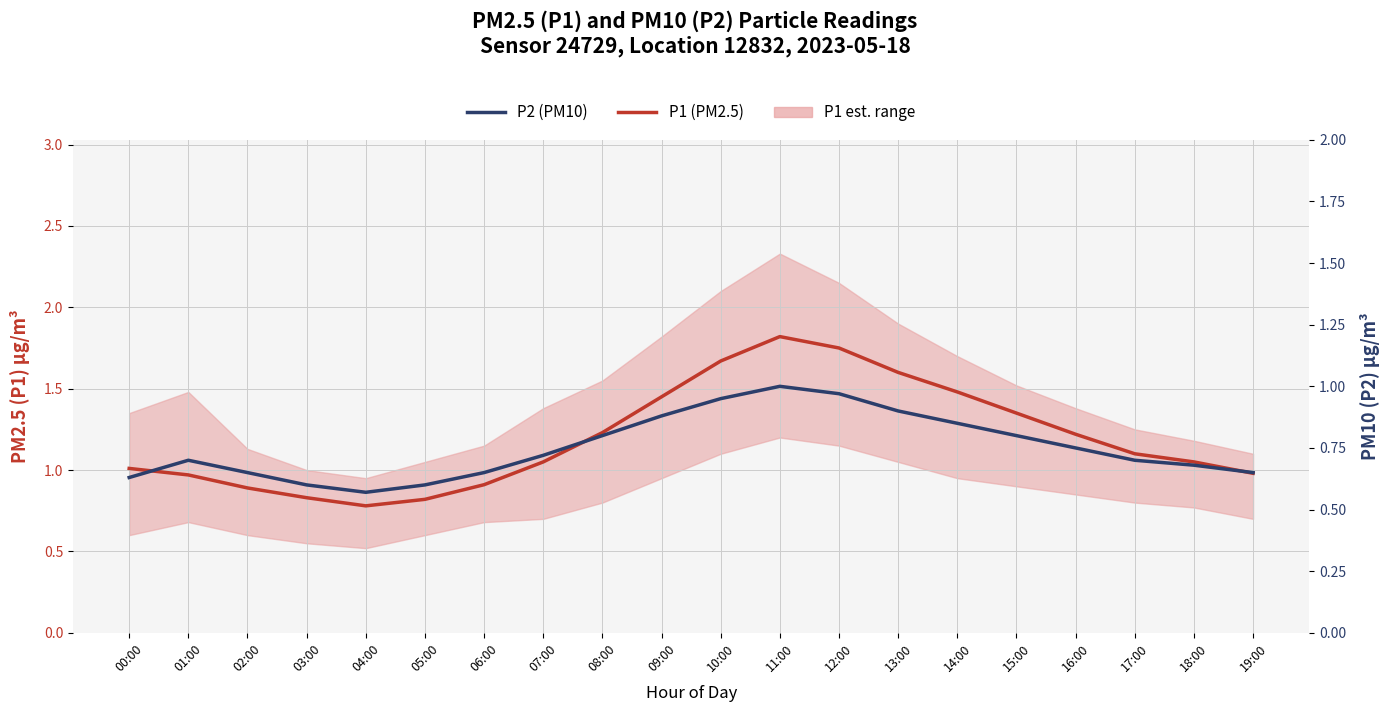

What is the difference between the highest and lowest values at 03:00?

0.2